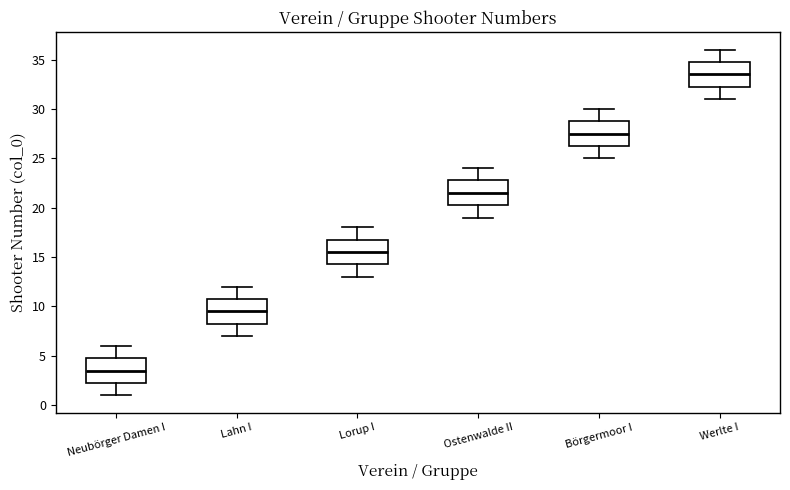

Reading left to right, transcribe this box plot: for each box, give where its median line is, the range the box spans, and where its two whiskers end, as read against the y-axis. The values are not printed on the chart, so give them approximately, as read against the axis.

Neubörger Damen I: median 3.5, box 2.5 to 5.0, whiskers 1.0 to 6.0
Lahn I: median 9.5, box 8.5 to 11.0, whiskers 7.0 to 12.0
Lorup I: median 15.5, box 14.5 to 17.0, whiskers 13.0 to 18.0
Ostenwalde II: median 21.5, box 20.5 to 23.0, whiskers 19.0 to 24.0
Börgermoor I: median 27.5, box 26.5 to 29.0, whiskers 25.0 to 30.0
Werlte I: median 33.5, box 32.5 to 35.0, whiskers 31.0 to 36.0